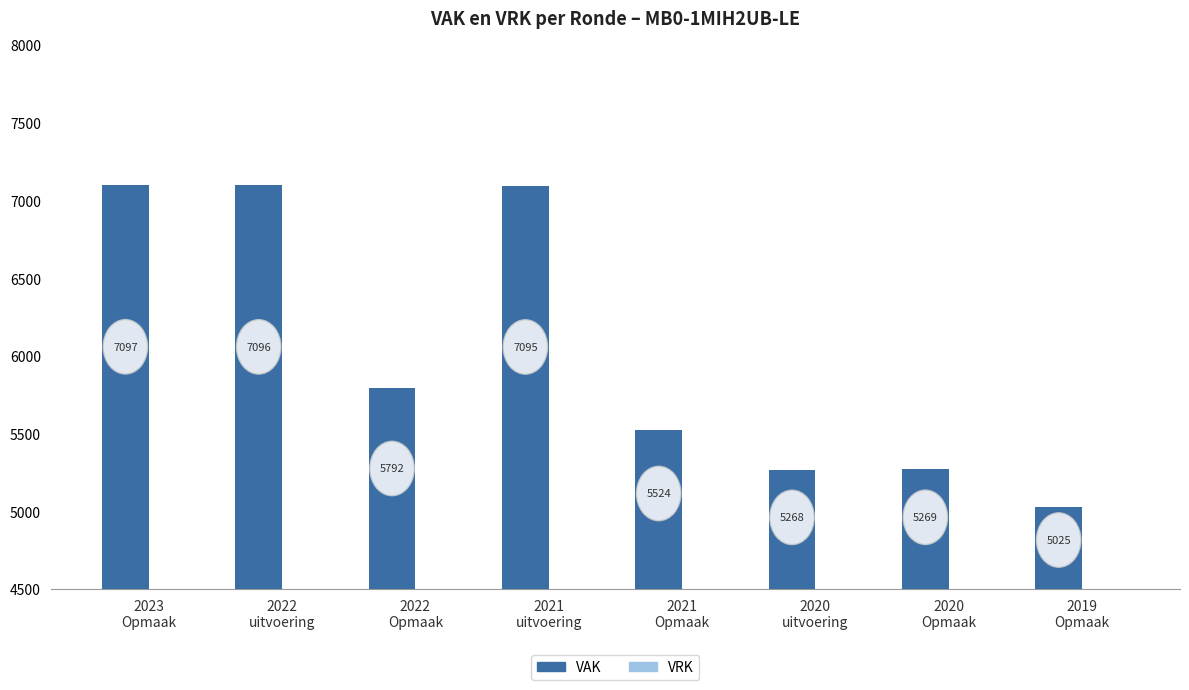

What position from the right is 2022
Opmaak?

6